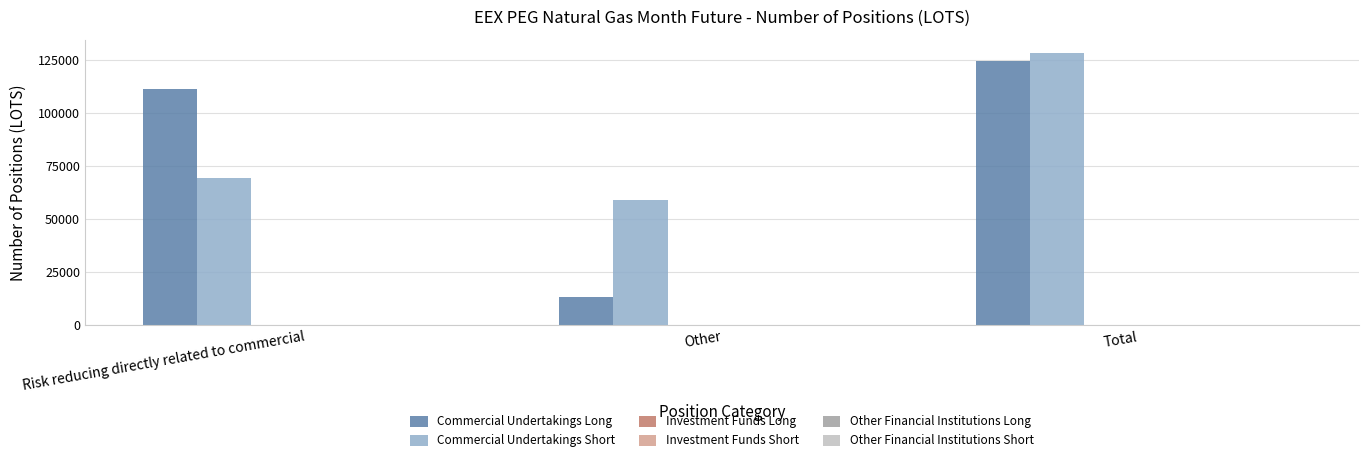

What is the average value of the Commercial Undertakings Long series?

83029